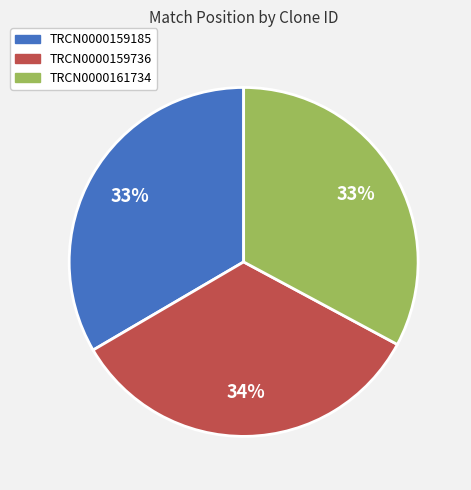

Is it true that TRCN0000159736 is 46% of the pie?

False